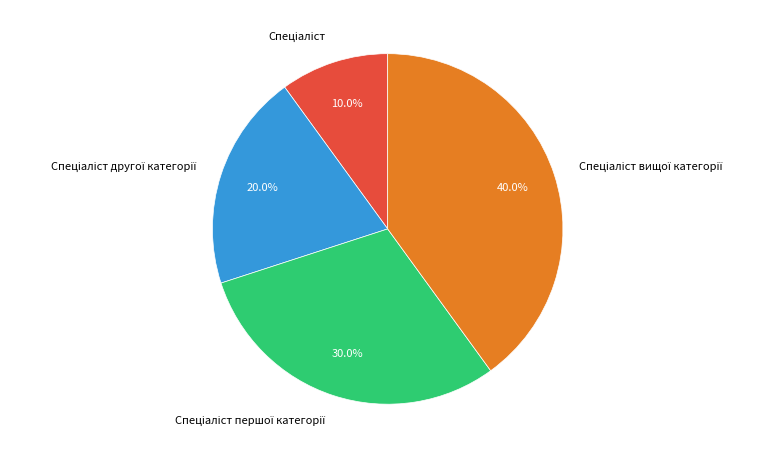

Count the number of slices in the pie.

4